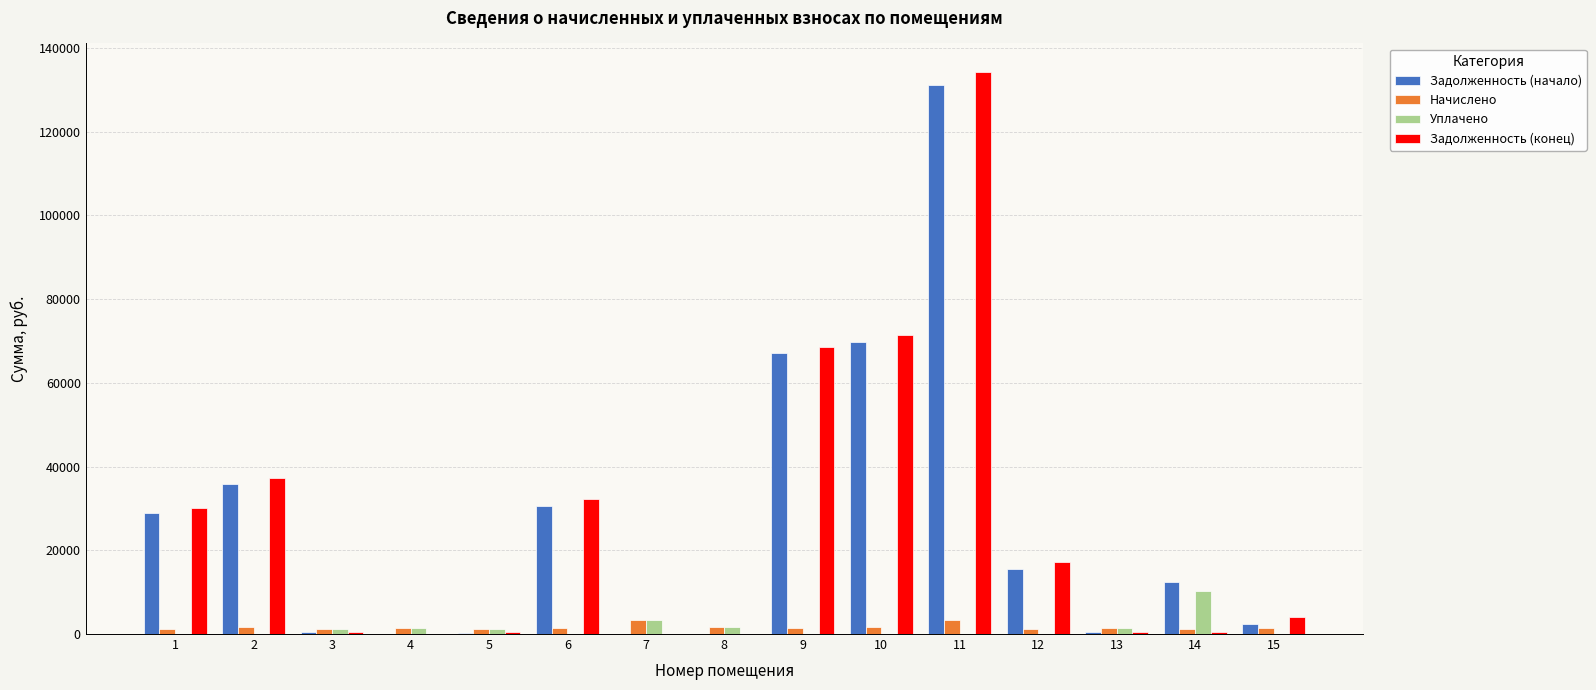

Is the value of Задолженность (конец) at 9 greater than the value of Задолженность (начало) at 4?

Yes